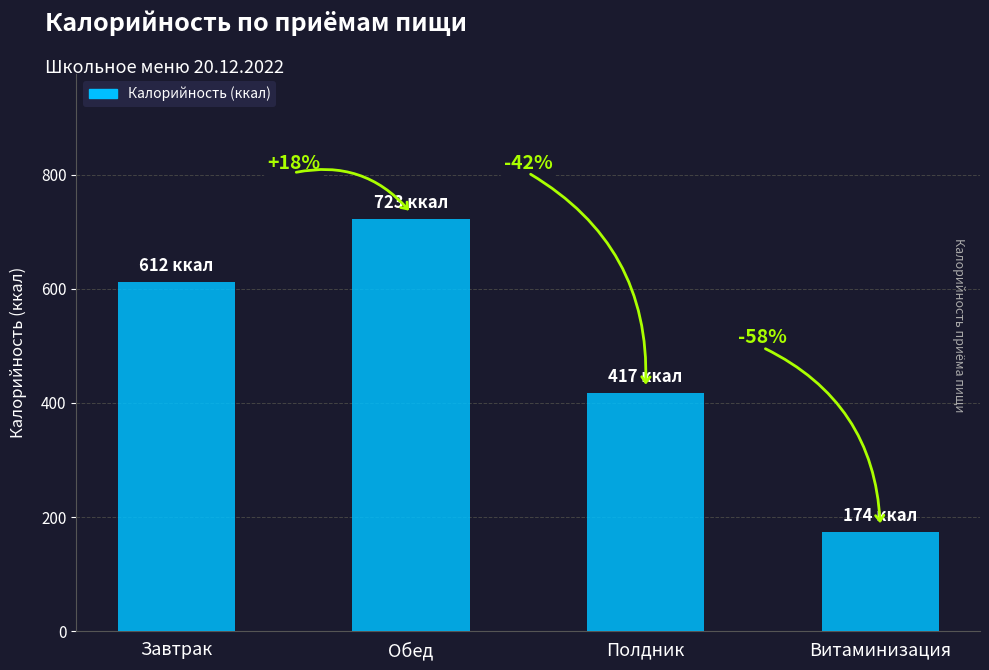

Are the bars grouped side by side (vs. stacked)?

No